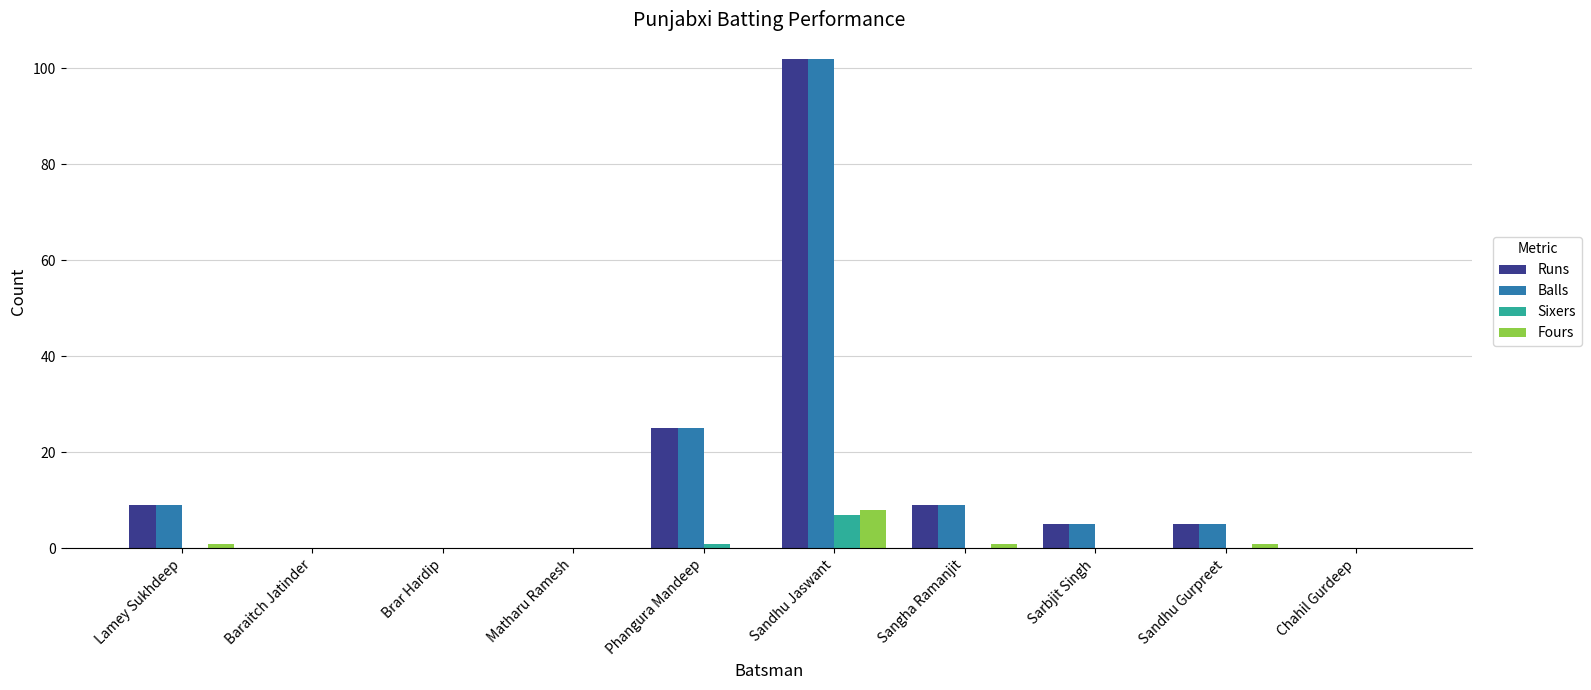

What is the sum of the Fours values at Sarbjit Singh and Sandhu Gurpreet?

1